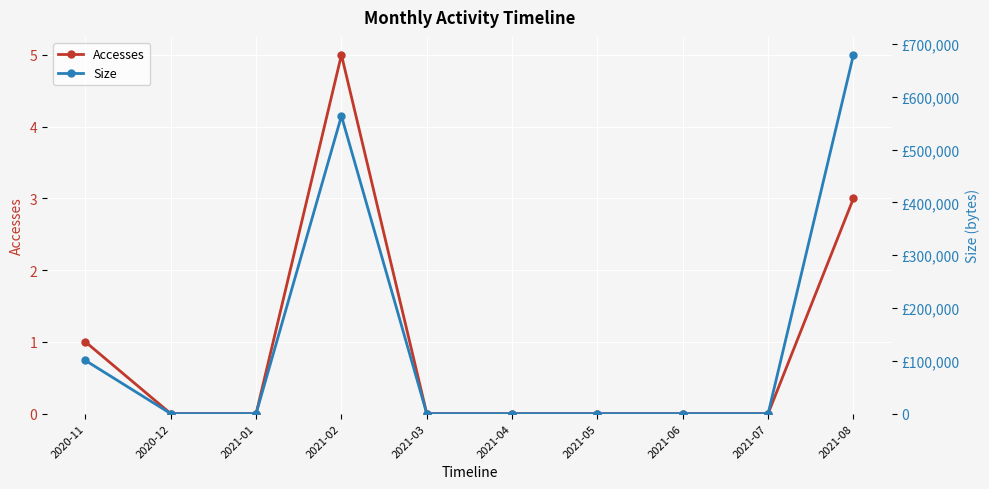

Which series changed the most between 2021-04 and 2021-08?

Size